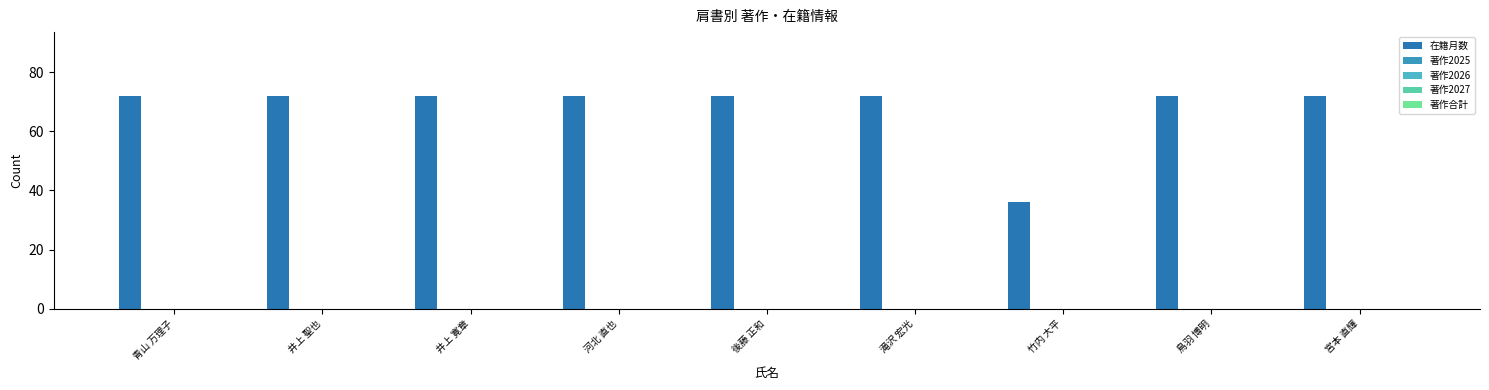

How many bars are there in total?

9